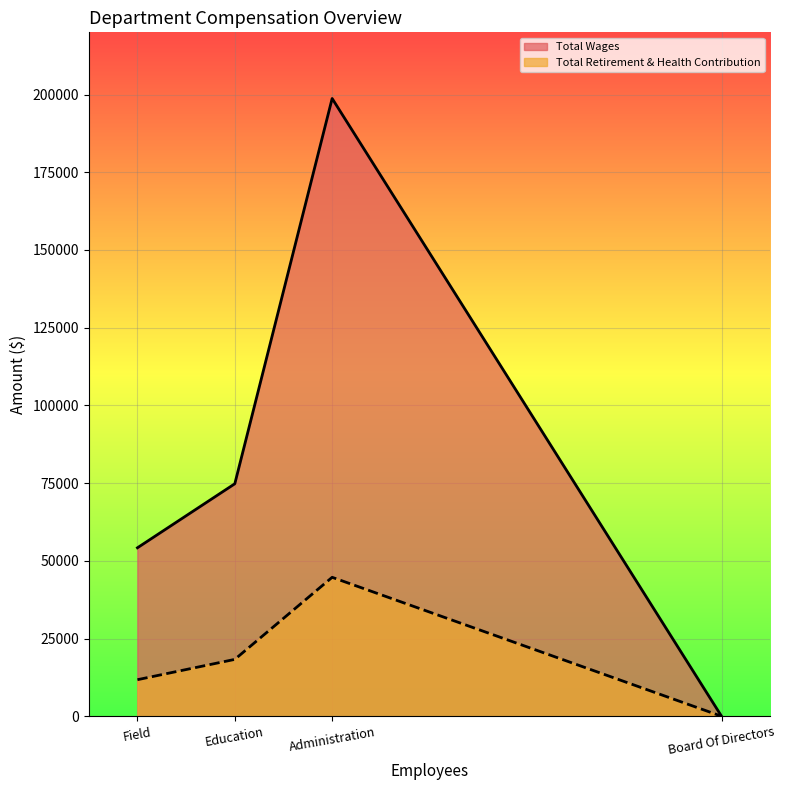

What is the value of the Total Retirement & Health Contribution point at the 2nd from the left?

18294